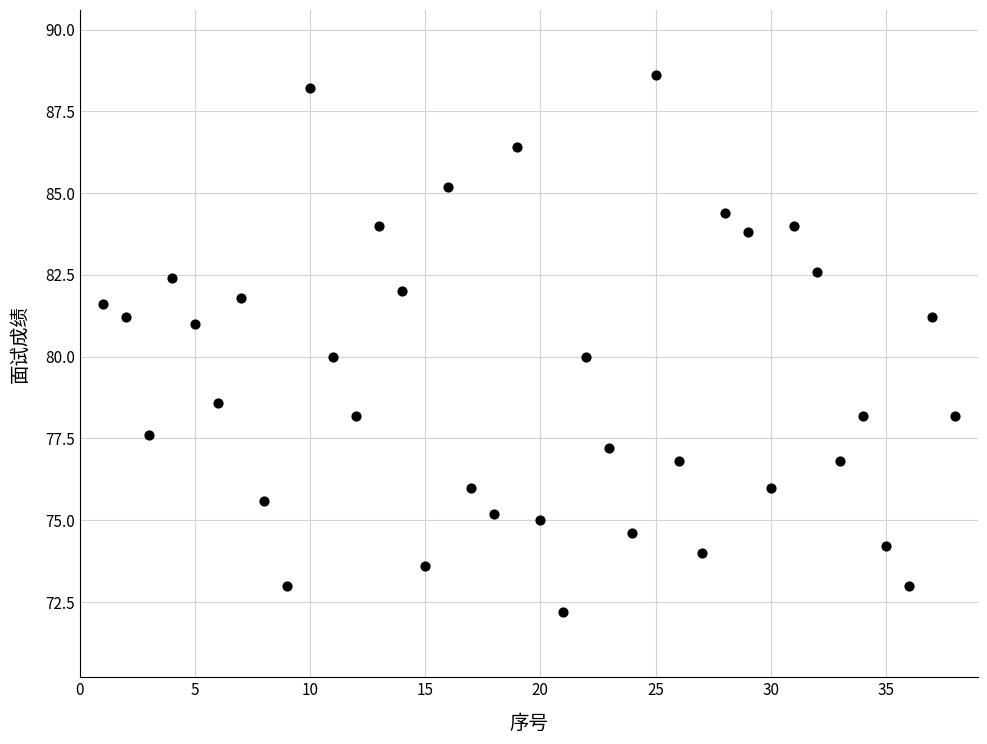

What is the range of X values (max minus min)?

37.0